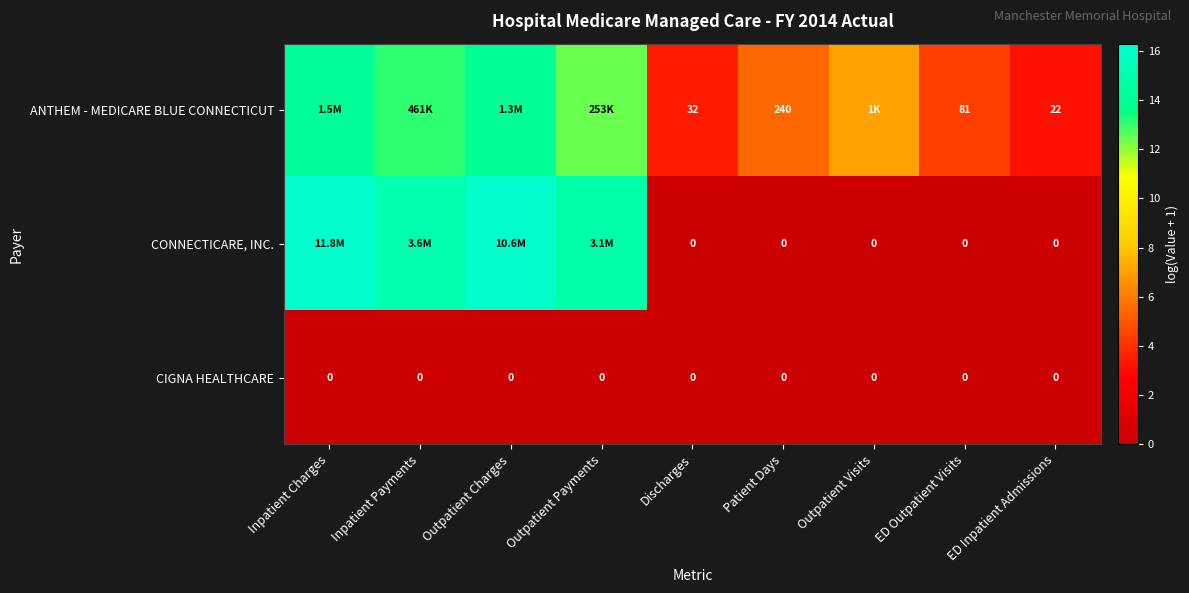

Which label corresponds to the smallest value in the chart?

Discharges